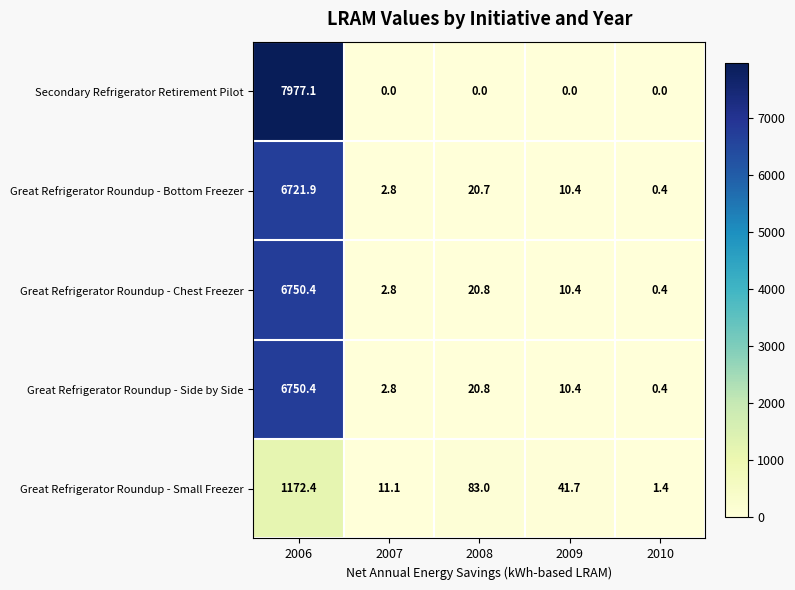

What is the average value of the Great Refrigerator Roundup - Small Freezer series?

261.9